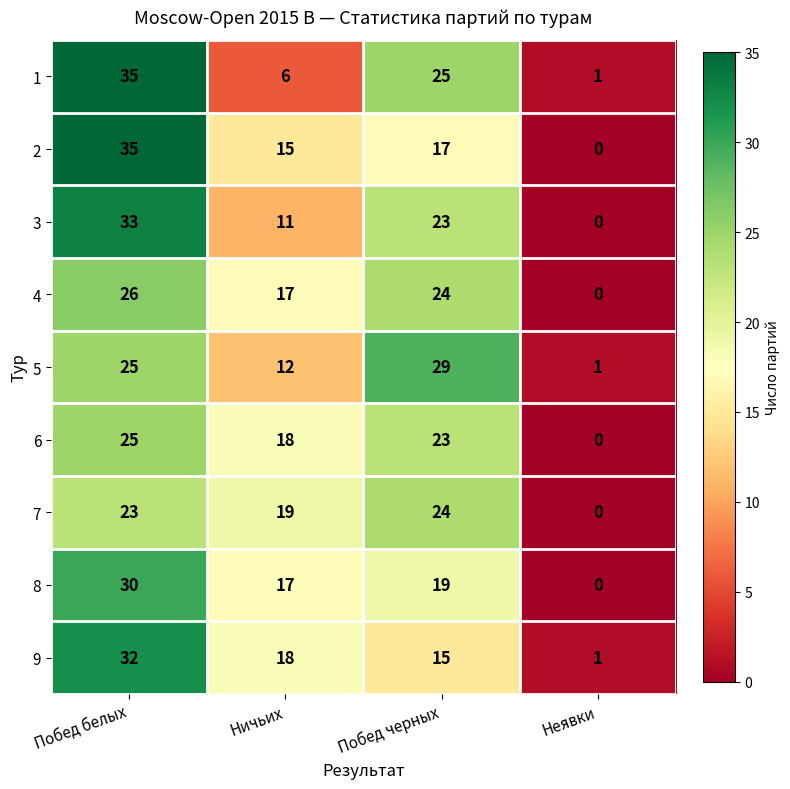

Count the number of data series in this chart.

9